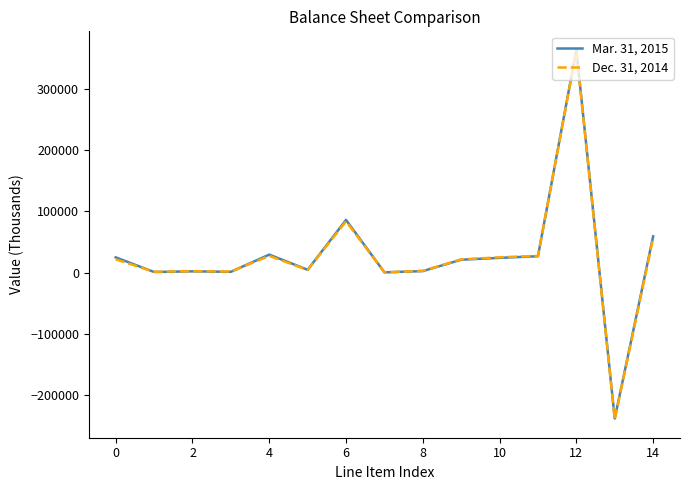

What is the greatest value displayed?

363532